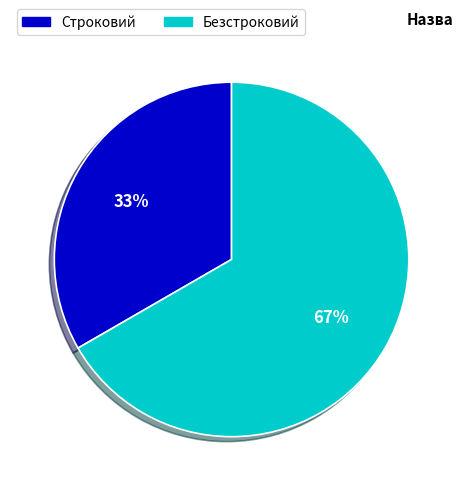

Does Строковий account for over 50% of the chart?

No